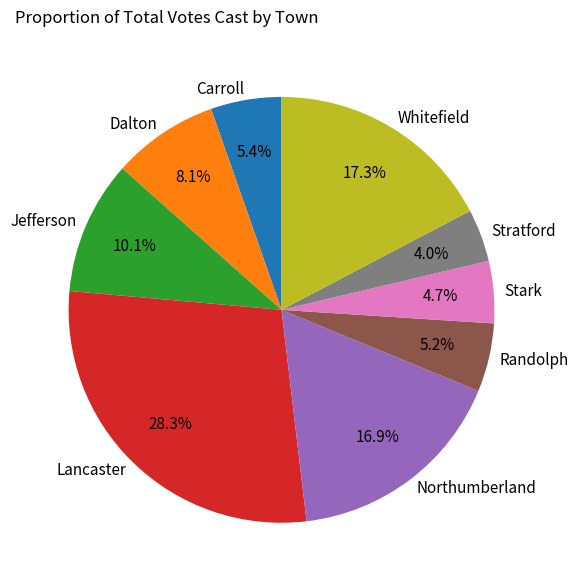

Between Northumberland and Dalton, which is larger?

Northumberland